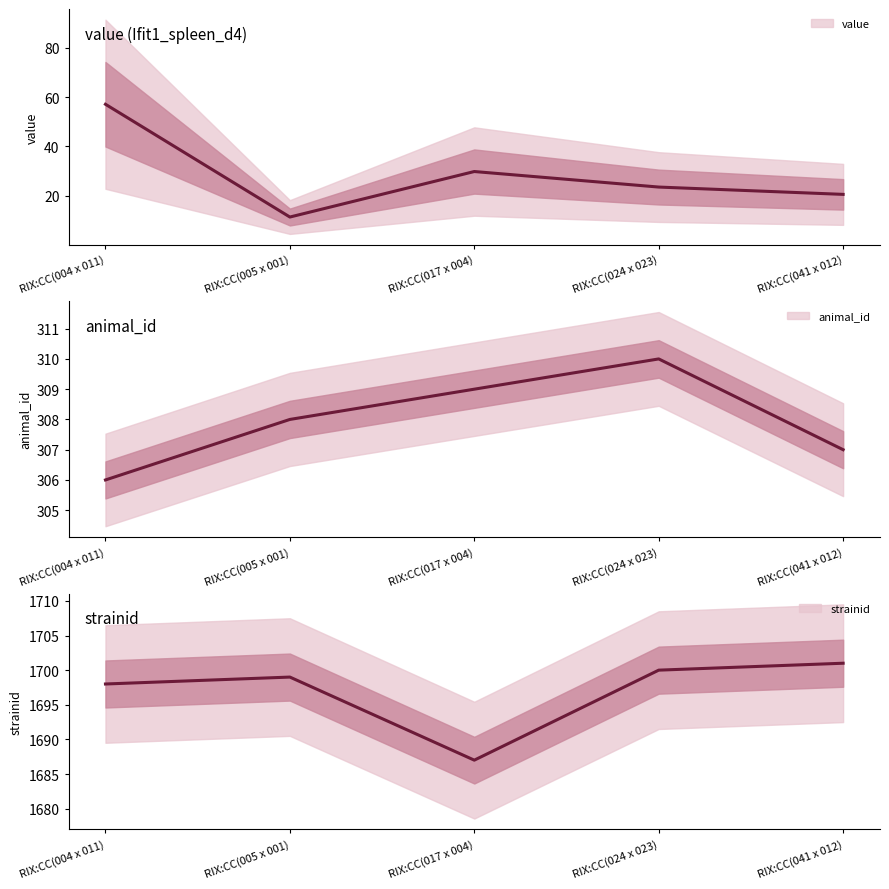

Reading left to right, extract all data points from this chart.

value: 57.1	11.4	29.8	23.6	20.6
animal_id: 306.0	308.0	309.0	310.0	307.0
strainid: 1698.0	1699.0	1687.0	1700.0	1701.0